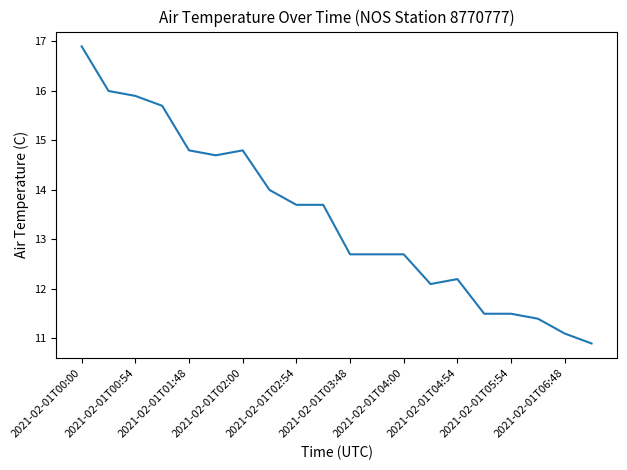

What is the minimum value shown in the chart?

10.9